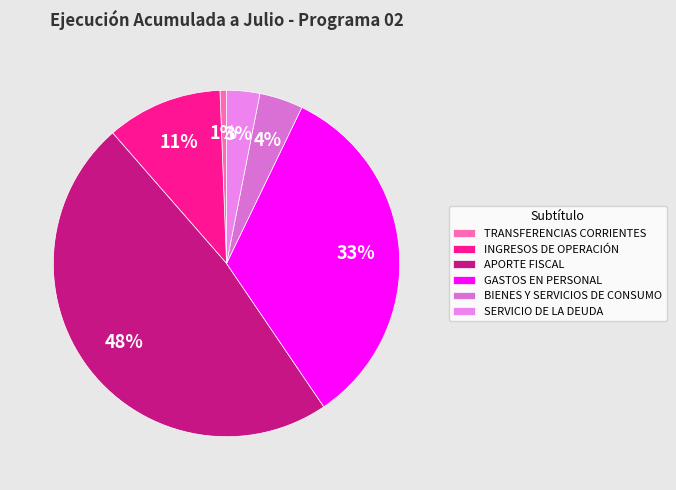

What is the change in value from TRANSFERENCIAS CORRIENTES to SERVICIO DE LA DEUDA?

+30024